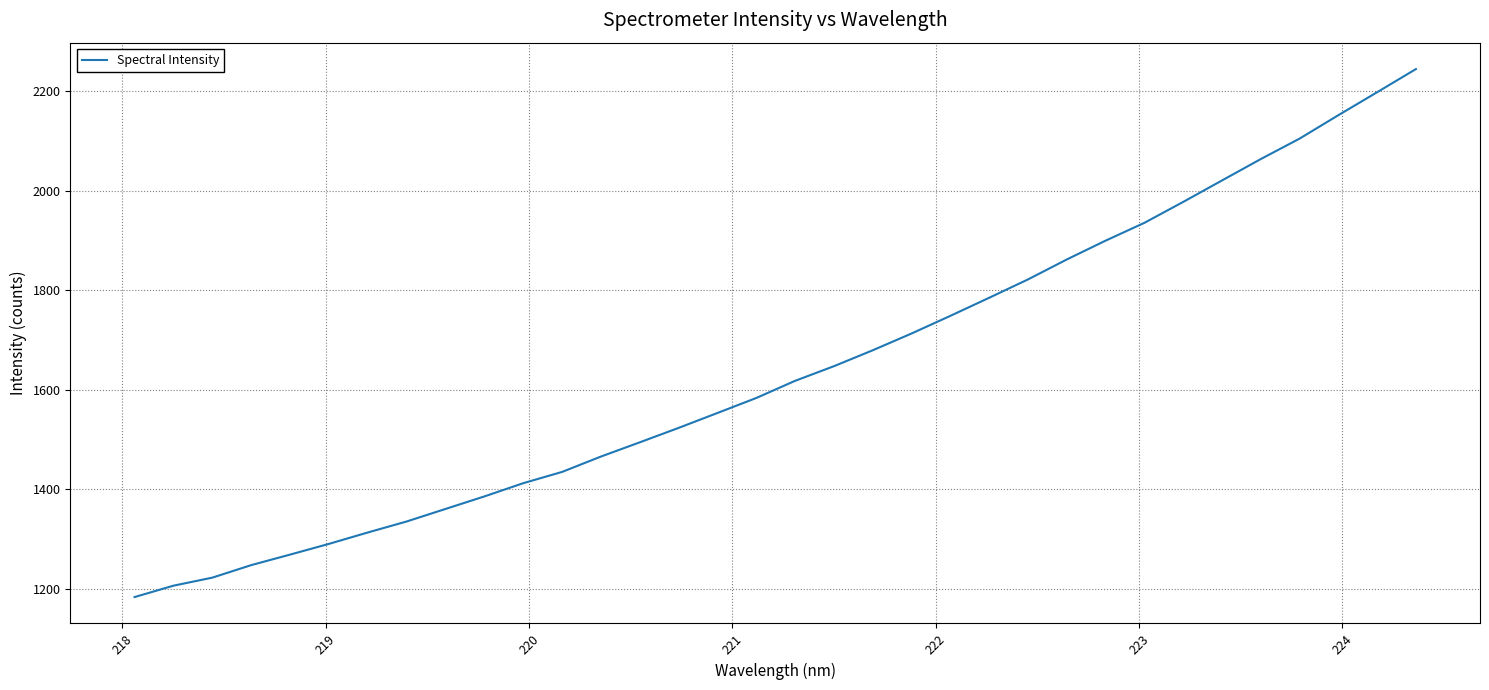

What is the difference between the maximum and minimum values?

1061.5